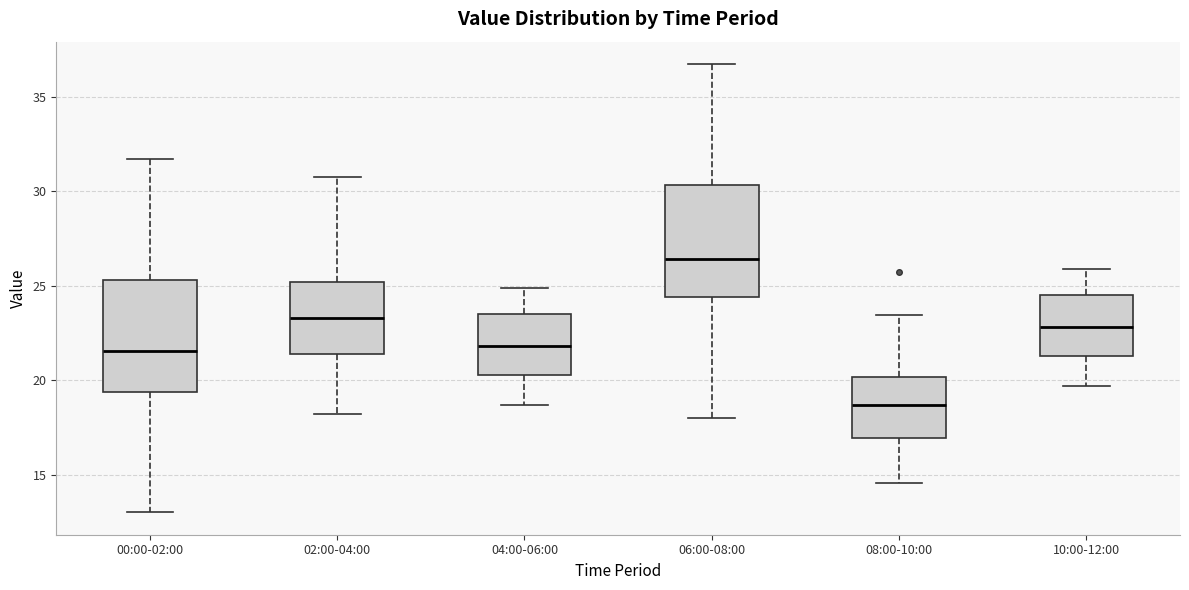

Reading left to right, transcribe this box plot: for each box, give where its median line is, the range the box spans, and where its two whiskers end, as read against the y-axis. The values are not printed on the chart, so give them approximately, as read against the axis.

00:00-02:00: median 21.5, box 19.5 to 25.5, whiskers 13.0 to 31.5
02:00-04:00: median 23.5, box 21.5 to 25.0, whiskers 18.0 to 30.5
04:00-06:00: median 22.0, box 20.5 to 23.5, whiskers 18.5 to 25.0
06:00-08:00: median 26.5, box 24.5 to 30.5, whiskers 18.0 to 36.5
08:00-10:00: median 18.5, box 17.0 to 20.0, whiskers 14.5 to 23.5
10:00-12:00: median 23.0, box 21.5 to 24.5, whiskers 19.5 to 26.0